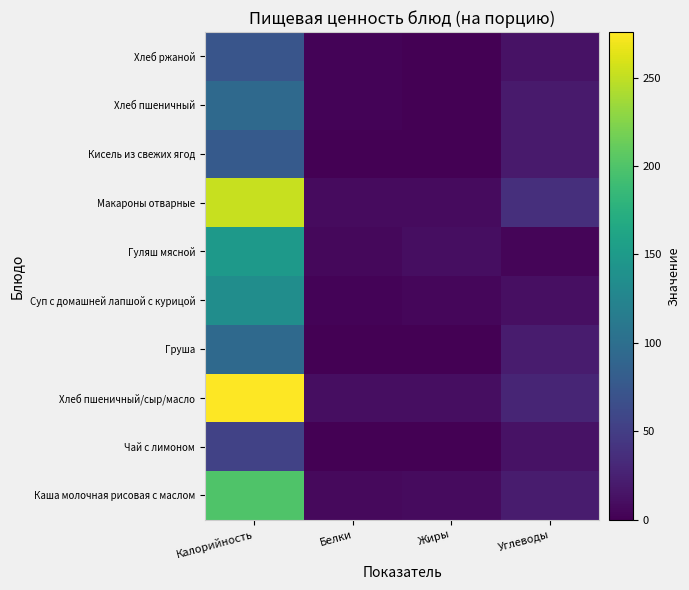

Count the number of categories in the chart.

4